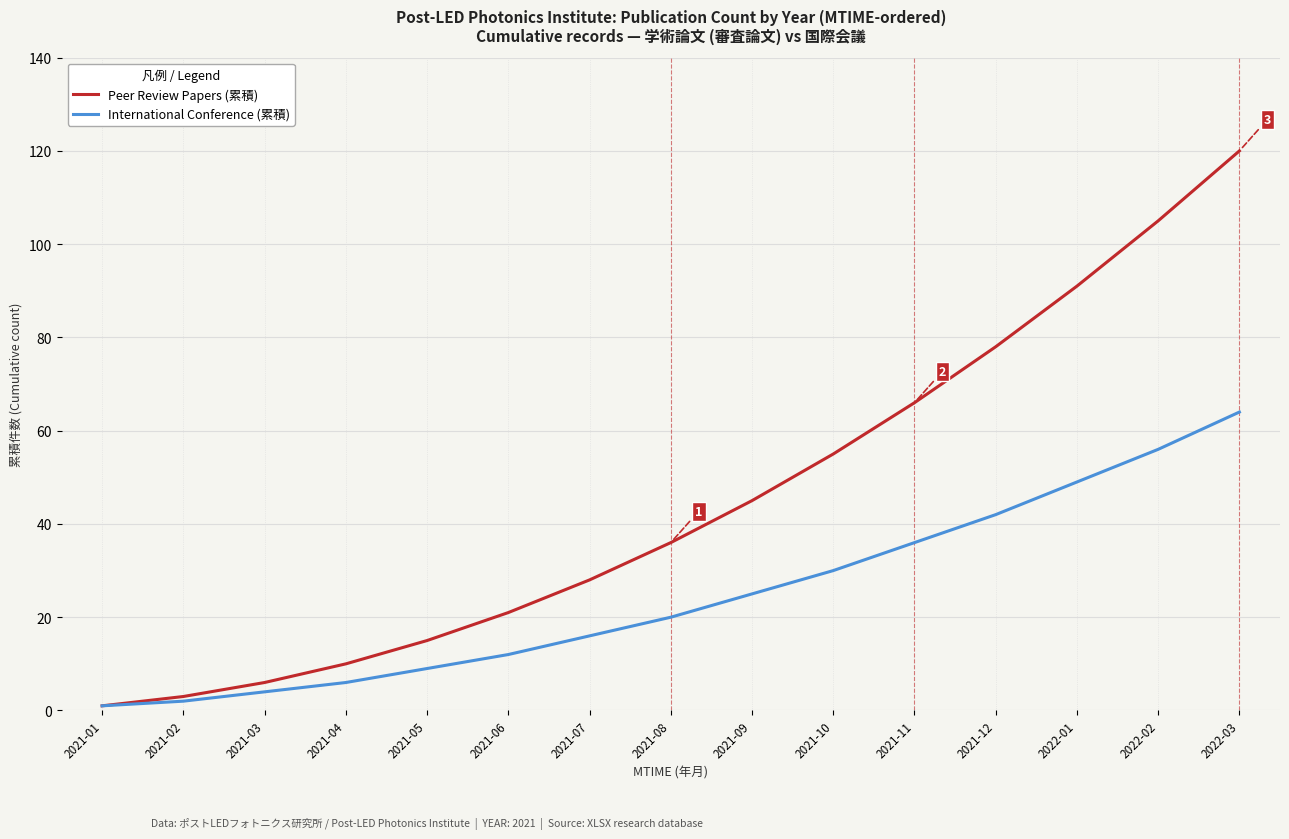

List the series in order of their peak value, lowest first.

International Conference (累積), Peer Review Papers (累積)